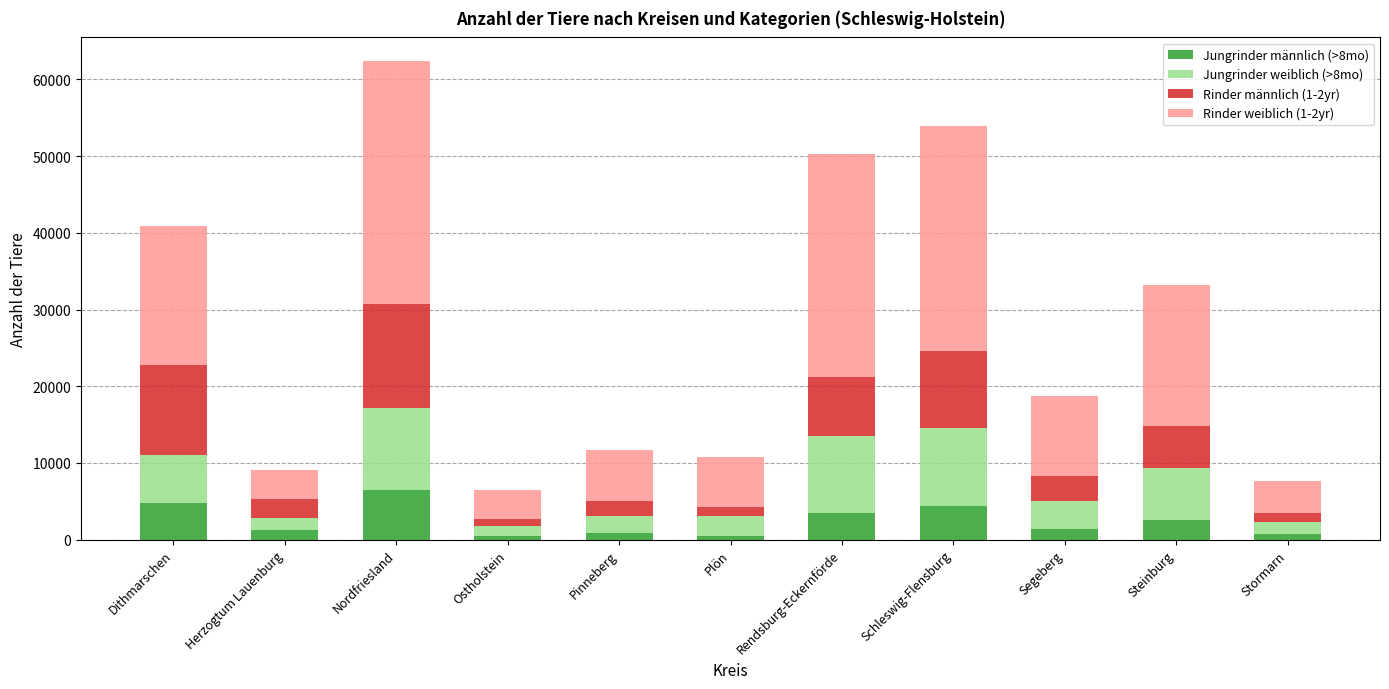

What is the total value across all series at Steinburg?

33245